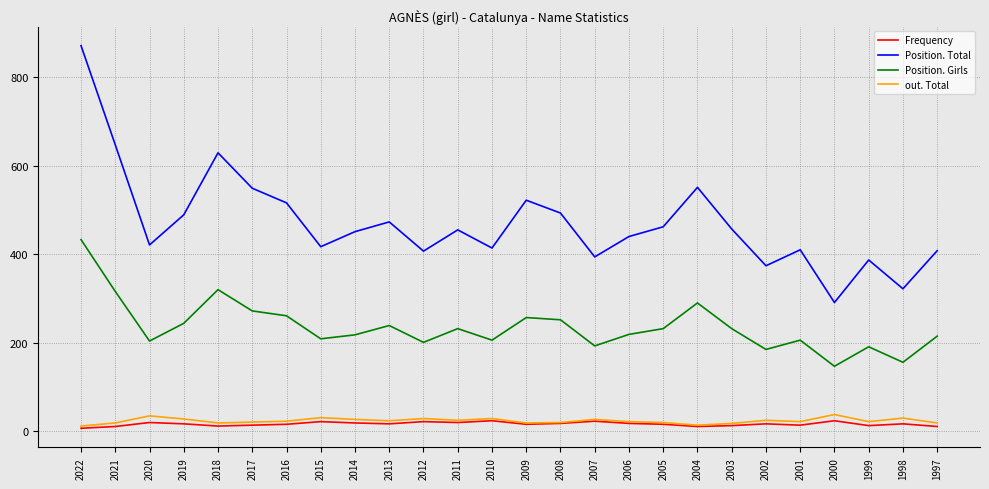

True or false: Frequency and Position. Girls cross at least once.

False